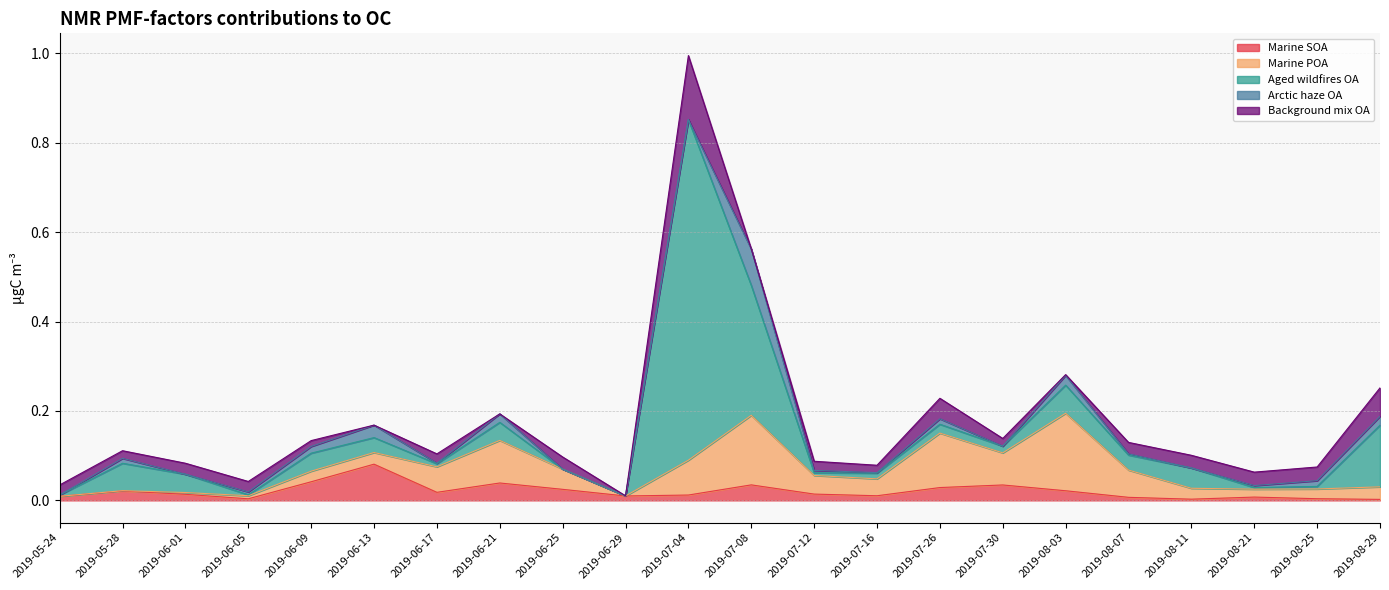

True or false: Aged wildfires OA has more than 0 interior local peaks.

True